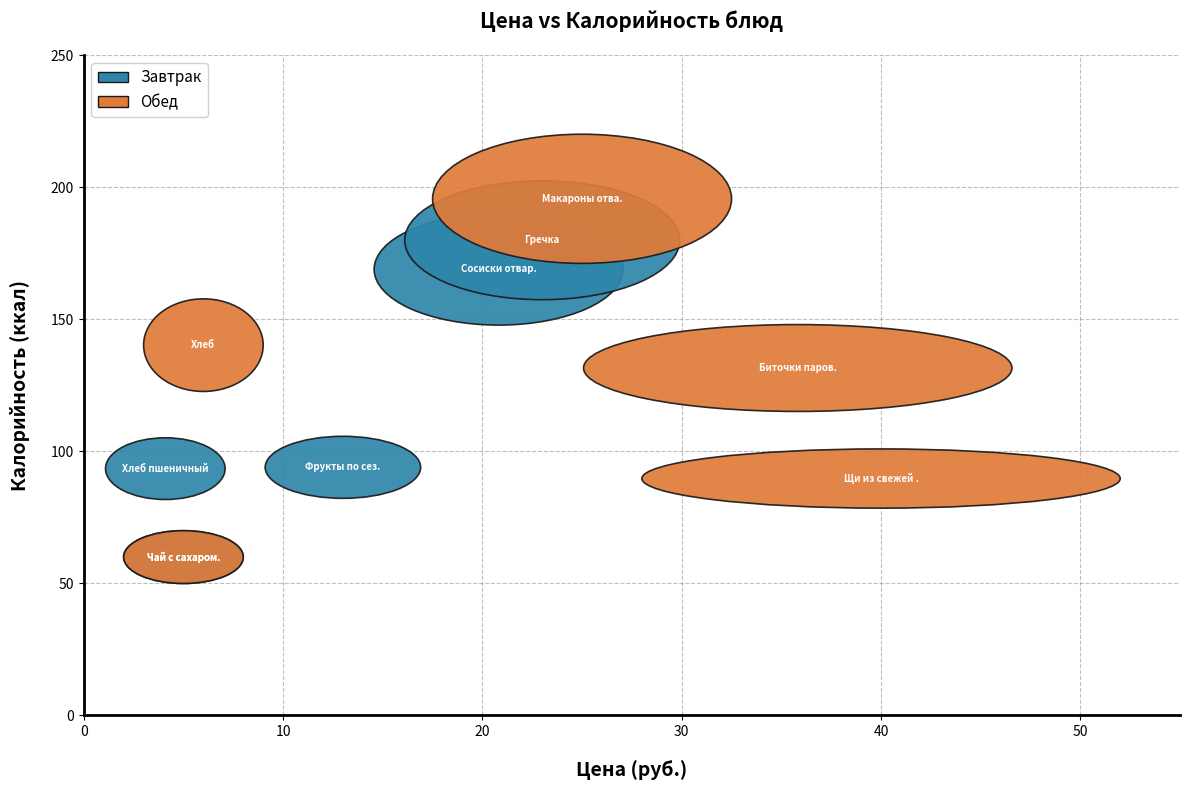

Which series contains the highest Y value?

Обед